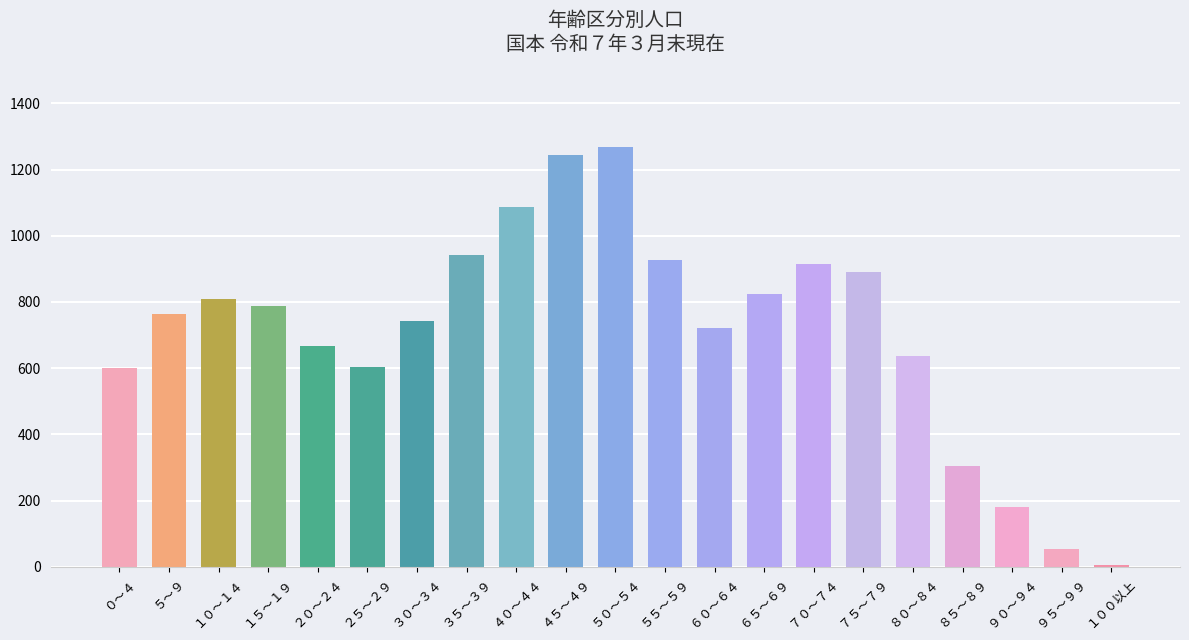

How many categories are shown in the chart?

21